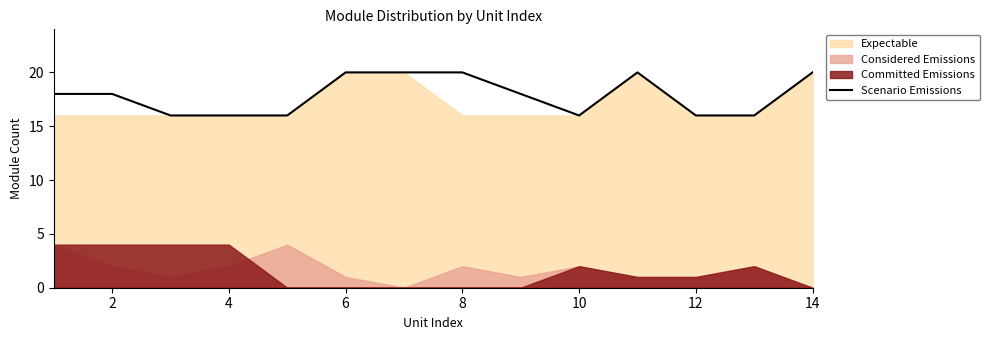

True or false: Scenario Emissions has a value of 25 at 12.

False